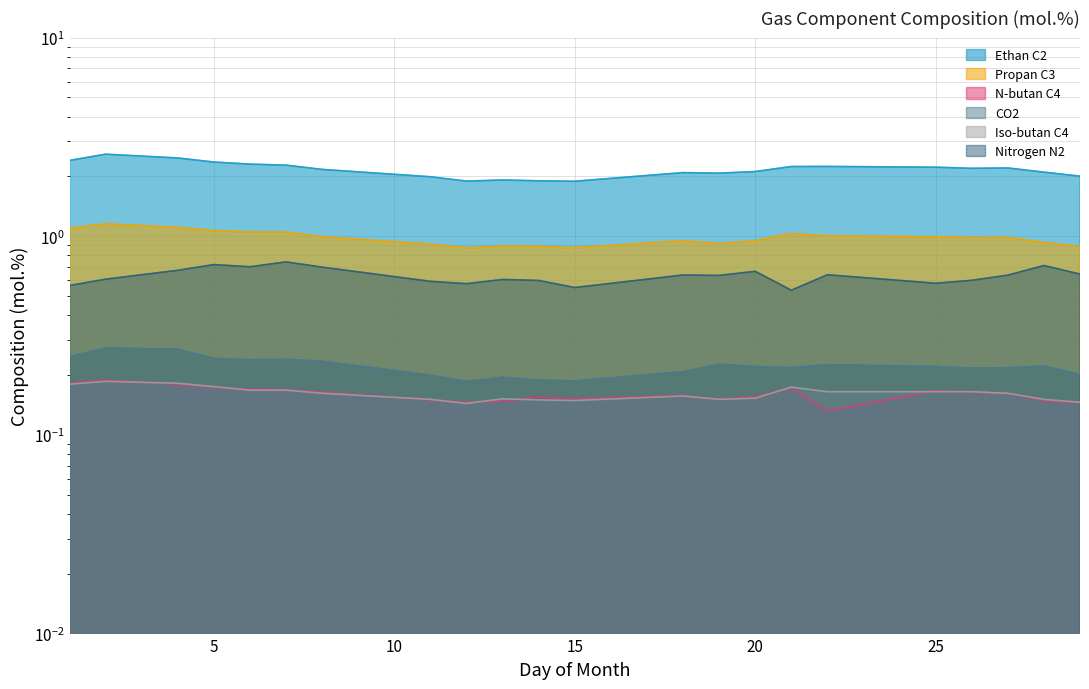

Where is the first local minimum for N-butan C4?

12